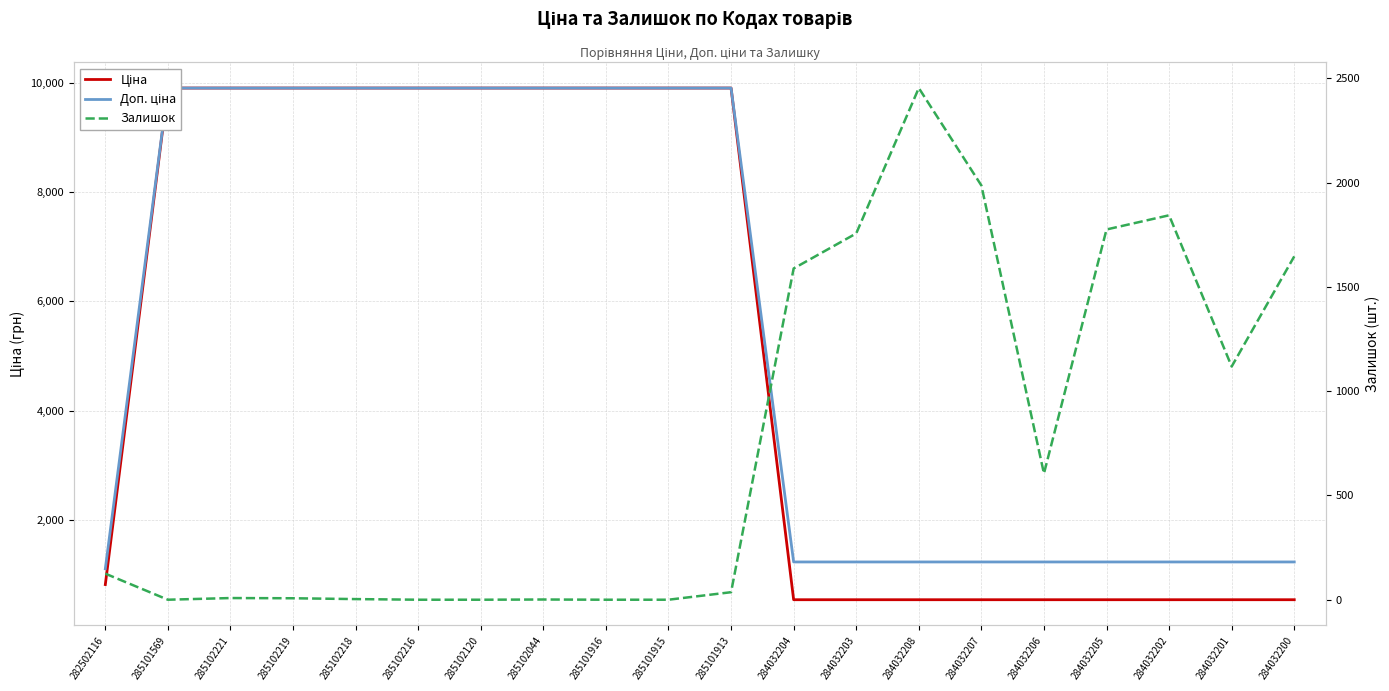

Does the chart display data point markers on the line(s)?

No